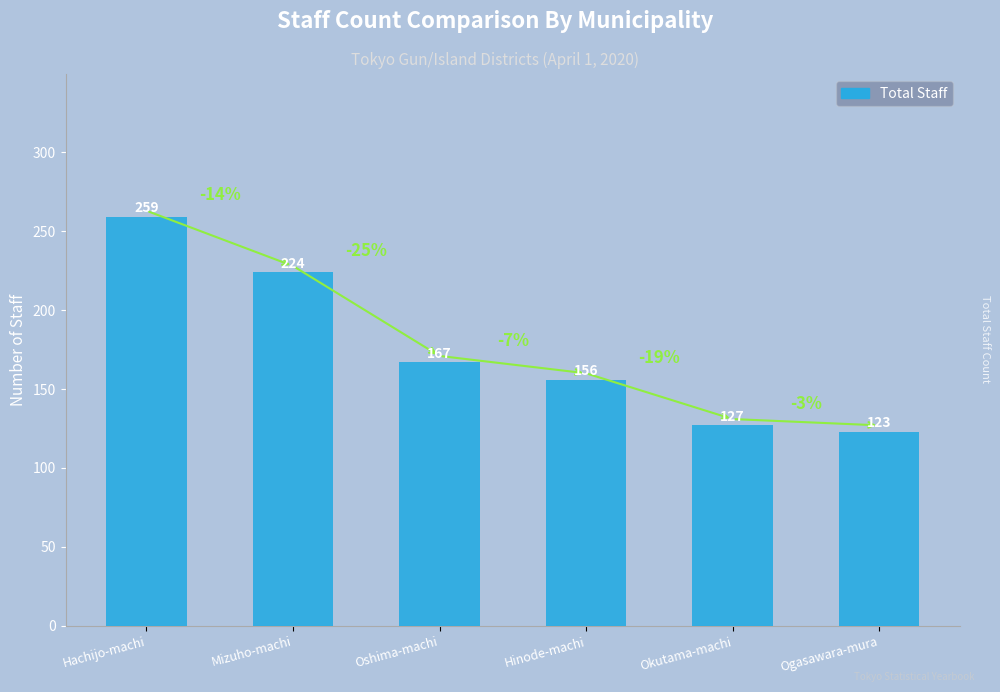

Rank the categories by value from highest to lowest.

Hachijo-machi, Mizuho-machi, Oshima-machi, Hinode-machi, Okutama-machi, Ogasawara-mura